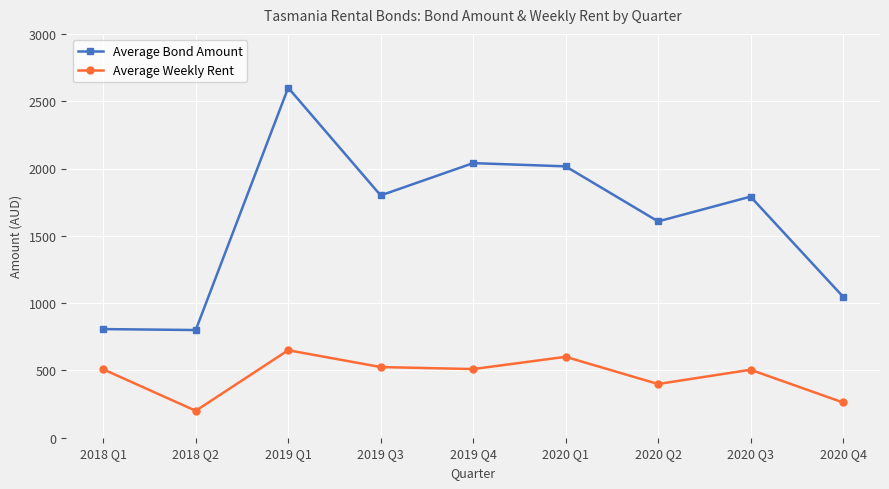

True or false: Average Weekly Rent and Average Bond Amount cross at least once.

False